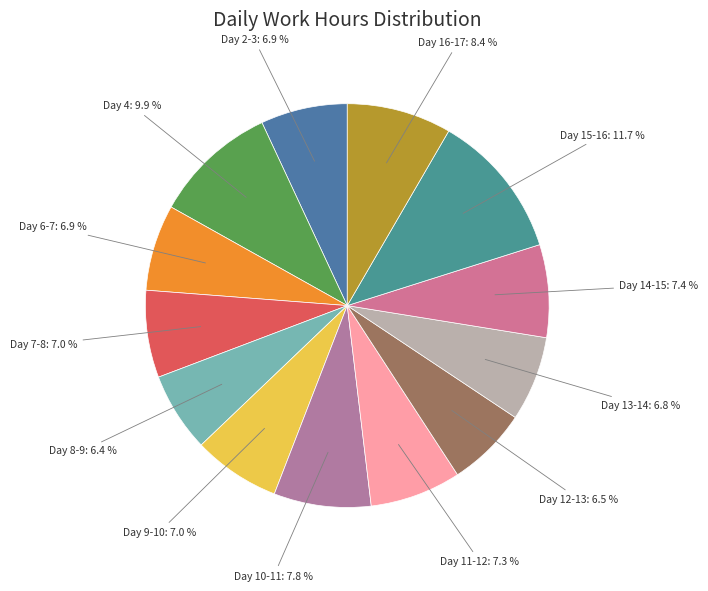

To the nearest percent, what portion does Day 8-9 represent?

6%